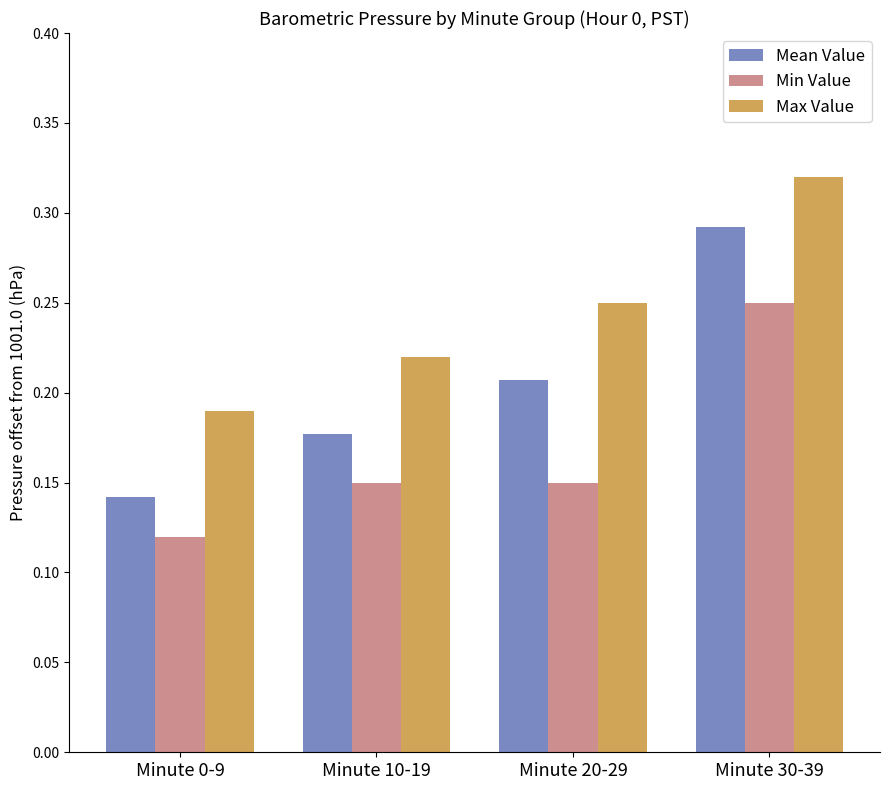

How many groups of bars are there?

4